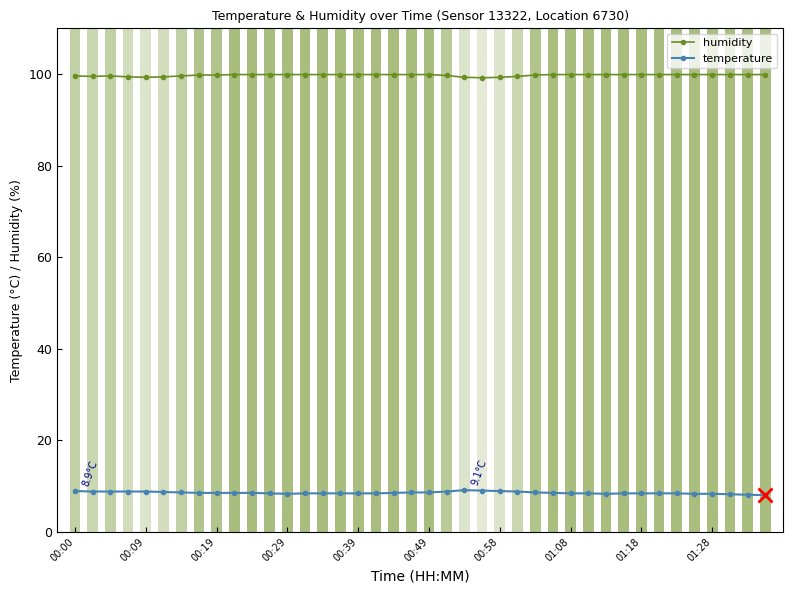

List the series in order of their overall mean, lowest first.

temperature, humidity